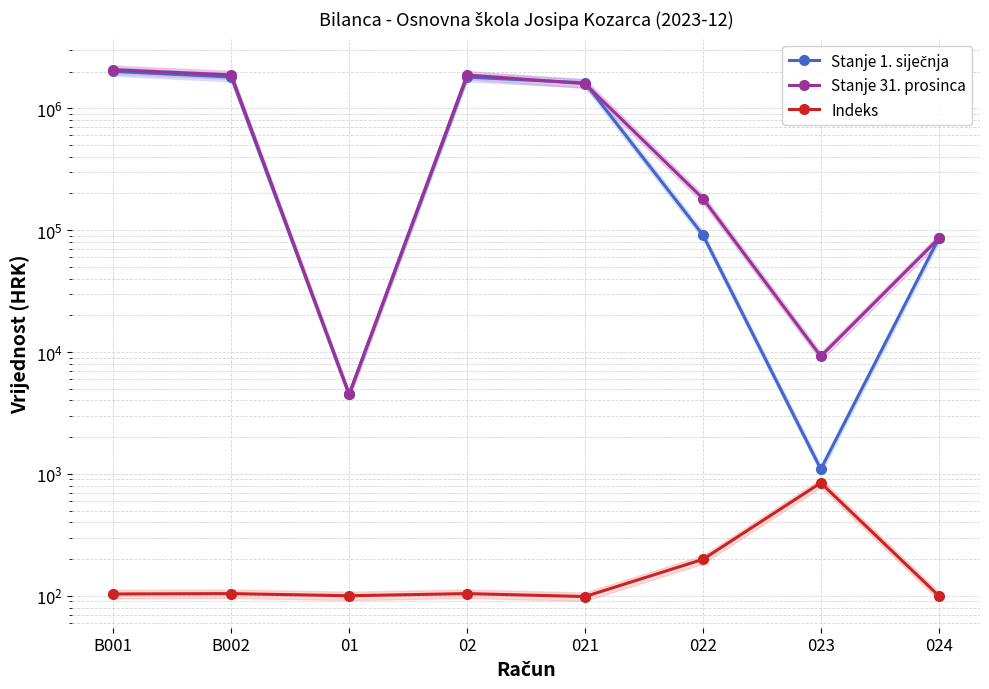

True or false: Indeks and Stanje 1. siječnja cross at least once.

False